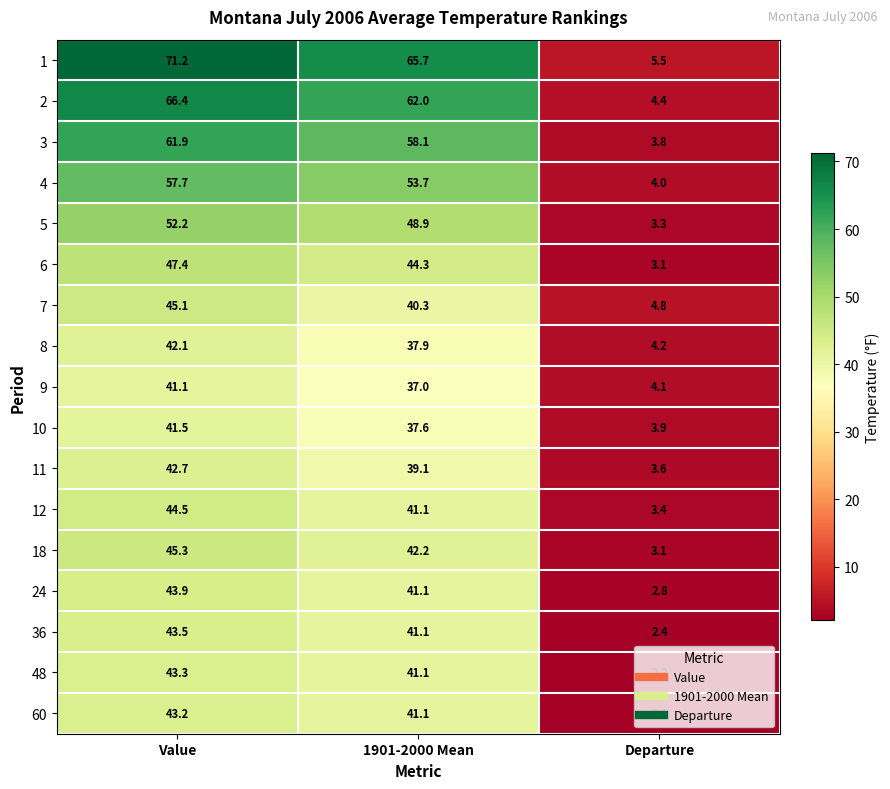

Is it true that 2 equals 66.4 at Value?

True